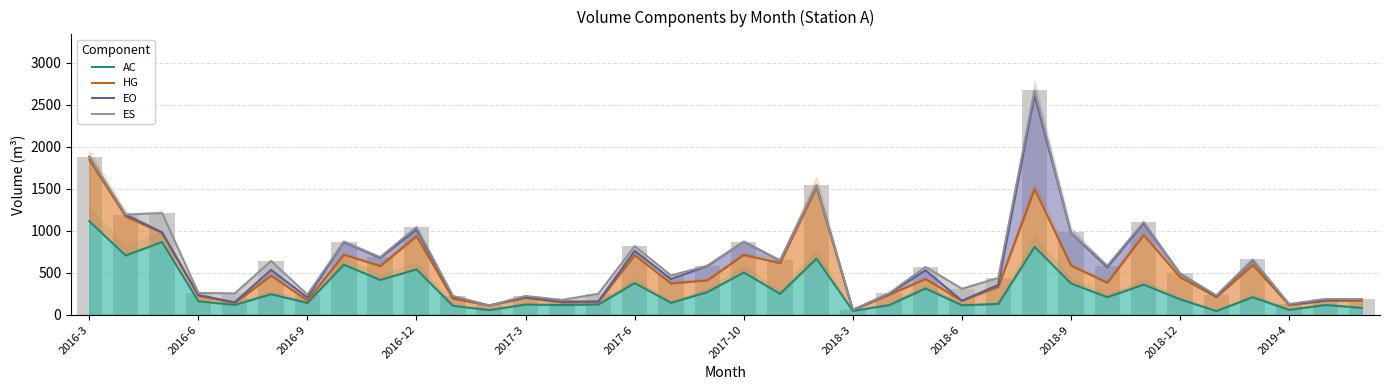

What is the maximum value for HG?

1845.8